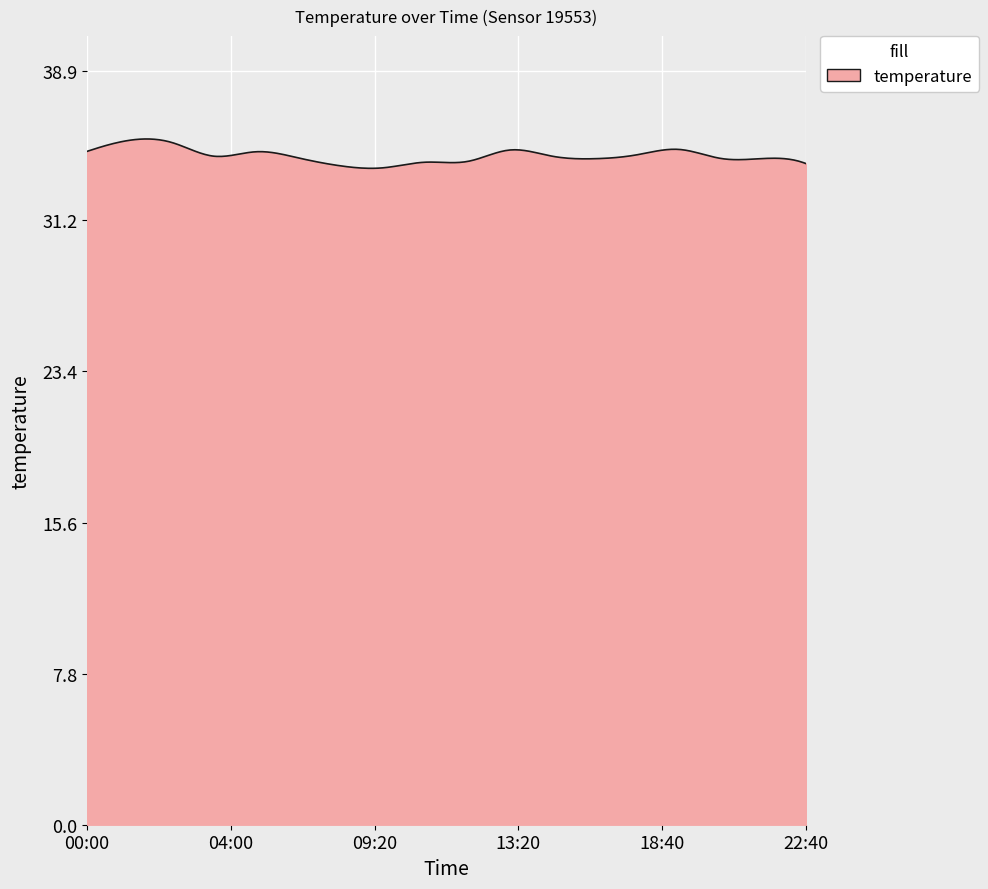

What is the maximum value shown in the chart?

35.4